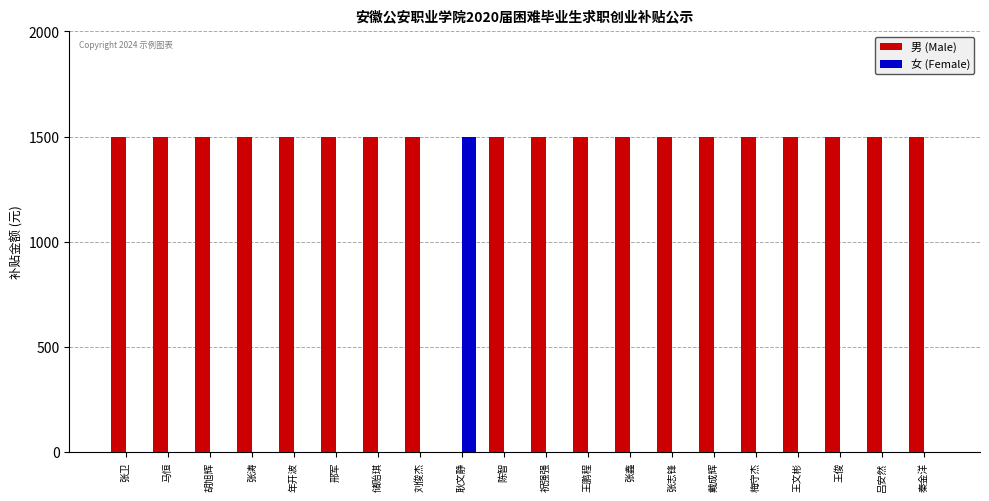

Are the bars grouped side by side (vs. stacked)?

Yes